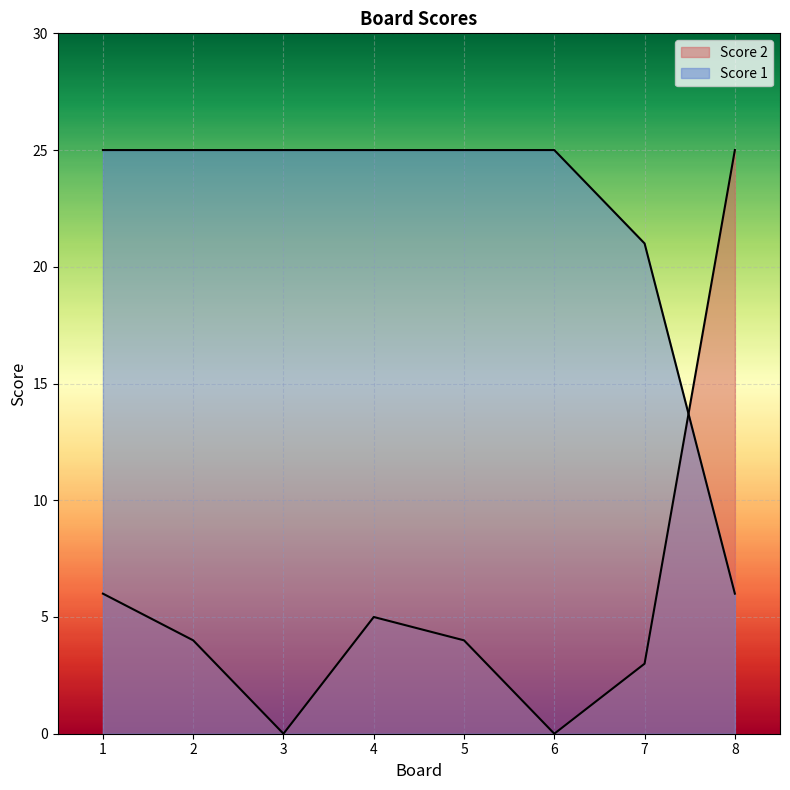

After their last crossing, which series has the higher values: Score 2 or Score 1?

Score 2